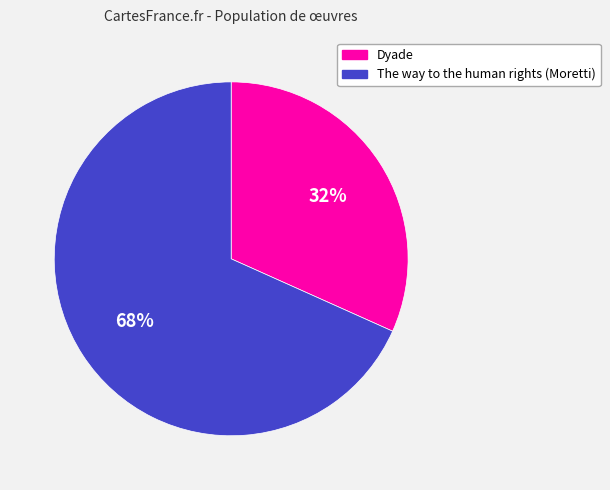

Rank the categories by value from lowest to highest.

Dyade, The way to the human rights (Moretti)